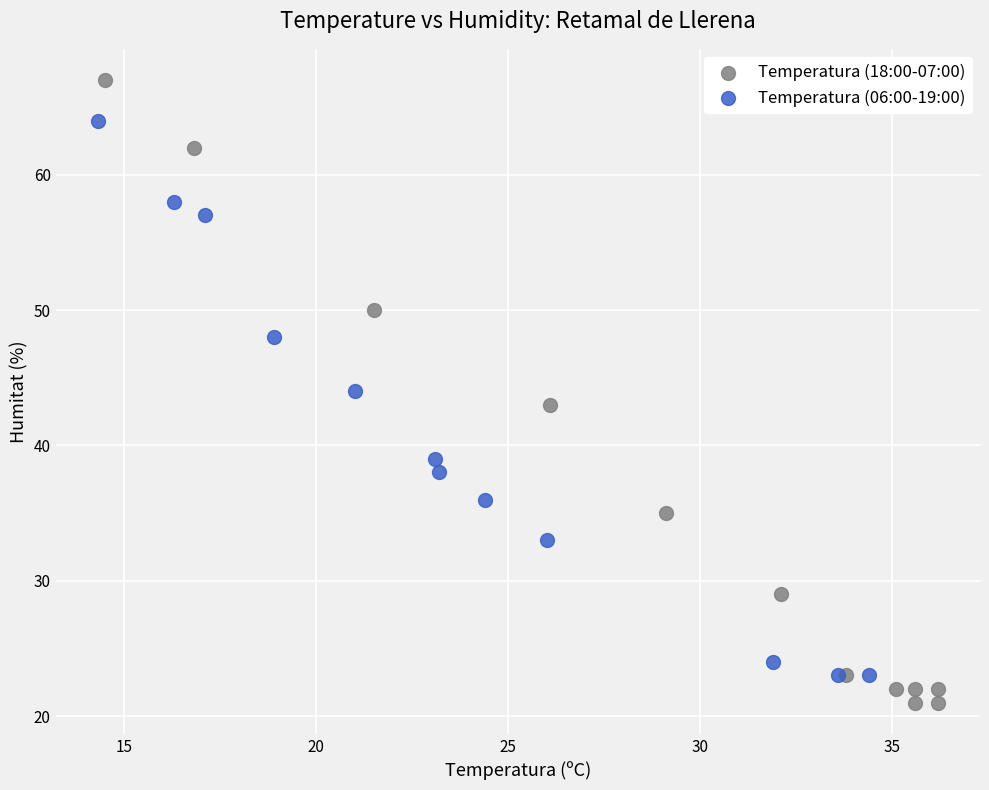

Which series reaches the maximum Y coordinate?

Temperatura (18:00-07:00)